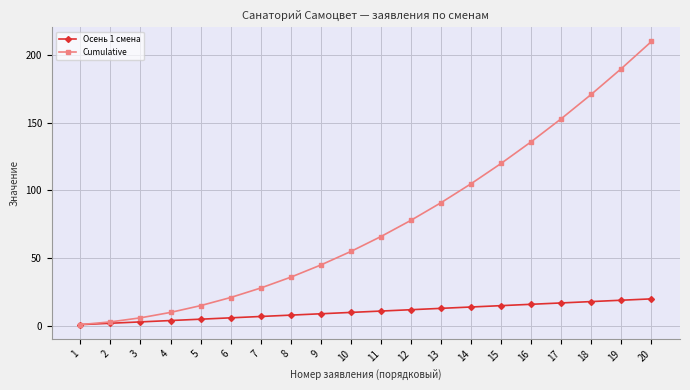

At 16, list the series in order from smallest to largest.

Осень 1 смена, Cumulative